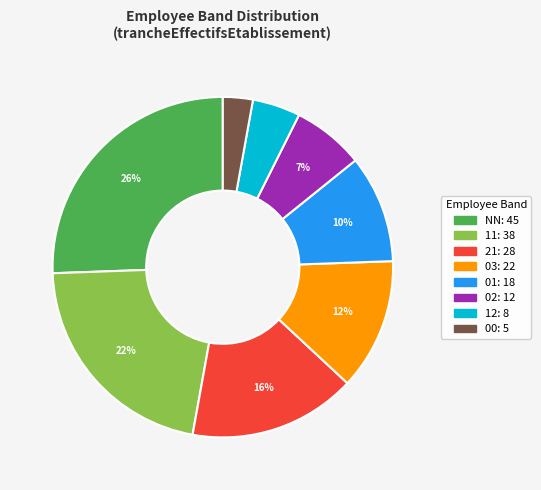

The 01 slice represents 17% of the pie. True or false?

False